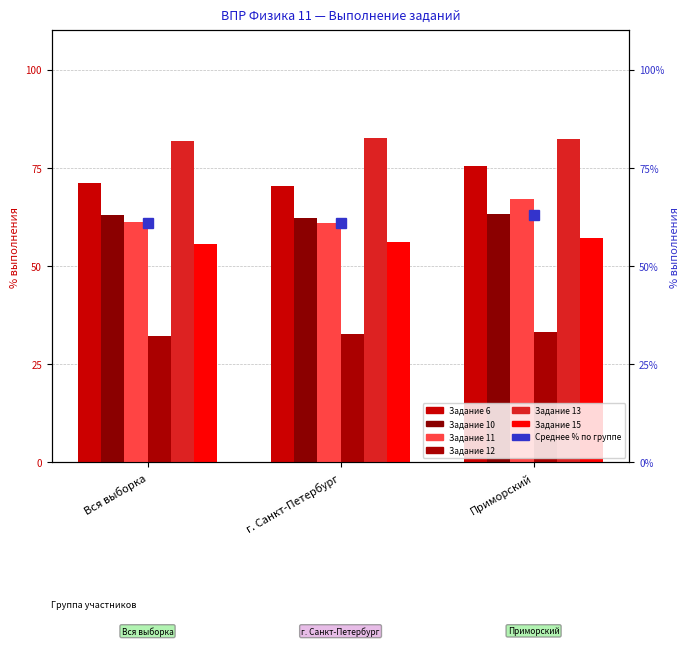

What is the difference between the maximum and second lowest values in the Задание 13 series?

0.4